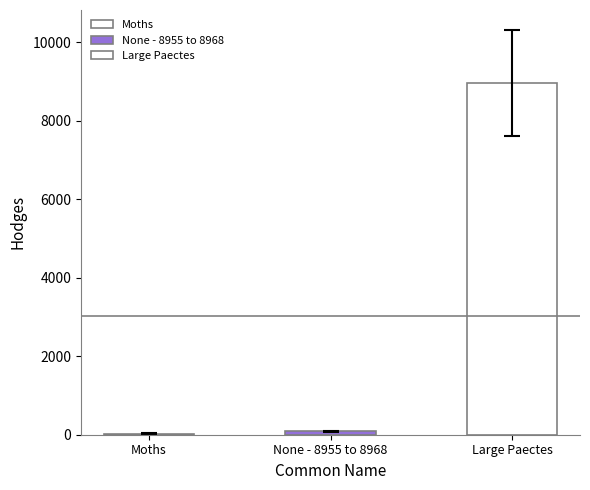

List the labels in order of value, largest first.

Large Paectes, None - 8955 to 8968, Moths